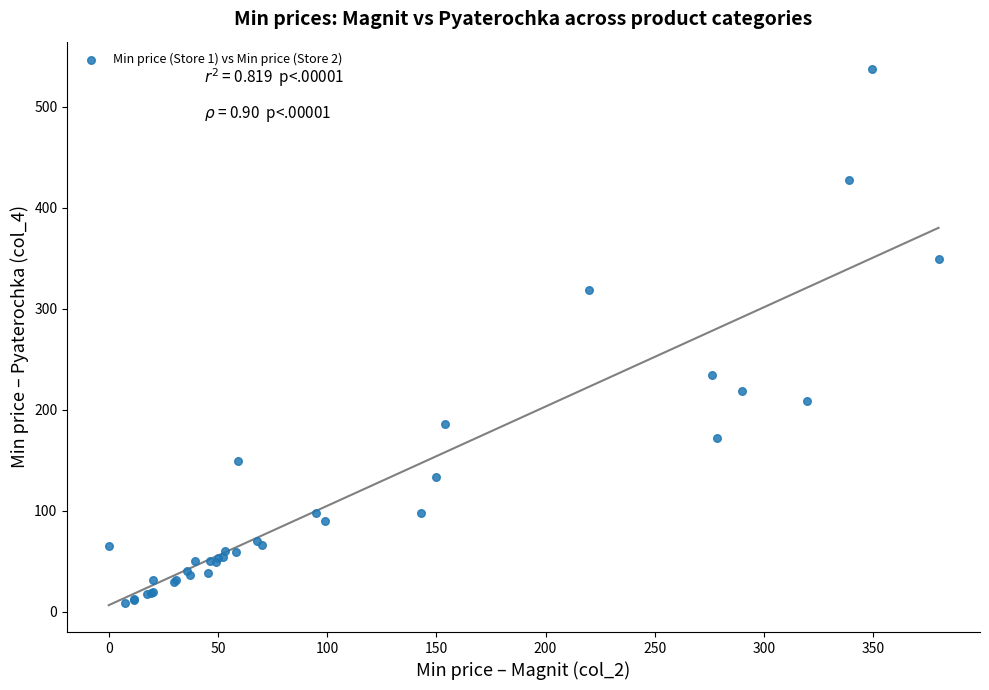

What Y value in the scatter plot is closest to 273?

234.7